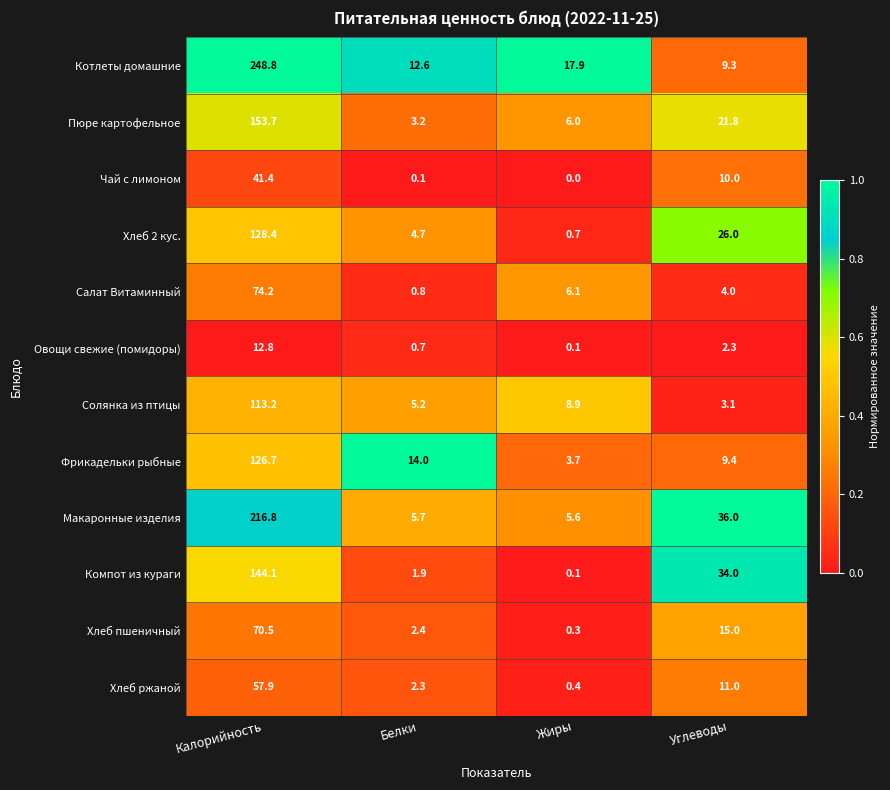

Rank the series by their maximum value, from lowest to highest.

Овощи свежие (помидоры), Чай с лимоном, Хлеб ржаной, Хлеб пшеничный, Салат Витаминный, Солянка из птицы, Фрикадельки рыбные, Хлеб 2 кус., Компот из кураги, Пюре картофельное, Макаронные изделия, Котлеты домашние